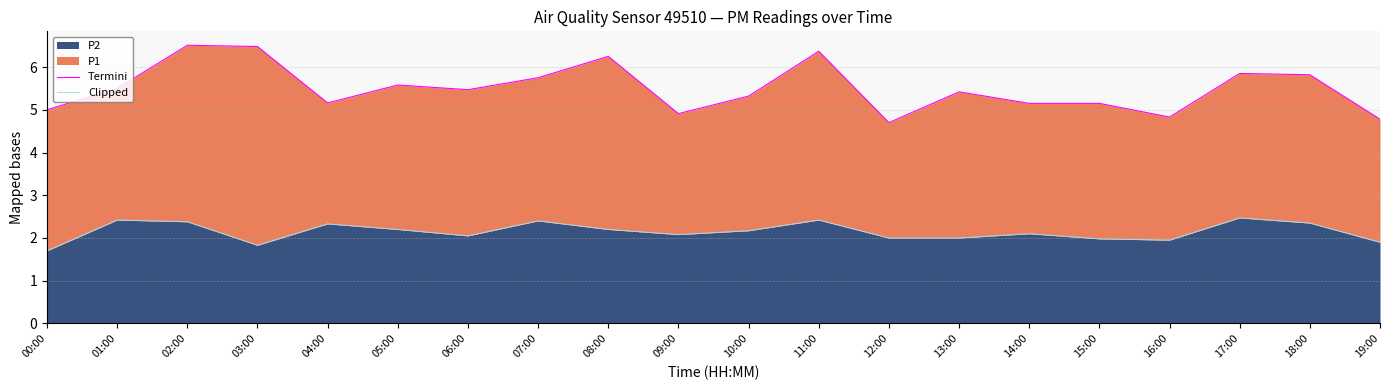

Which label corresponds to the largest value in the chart?

02:00